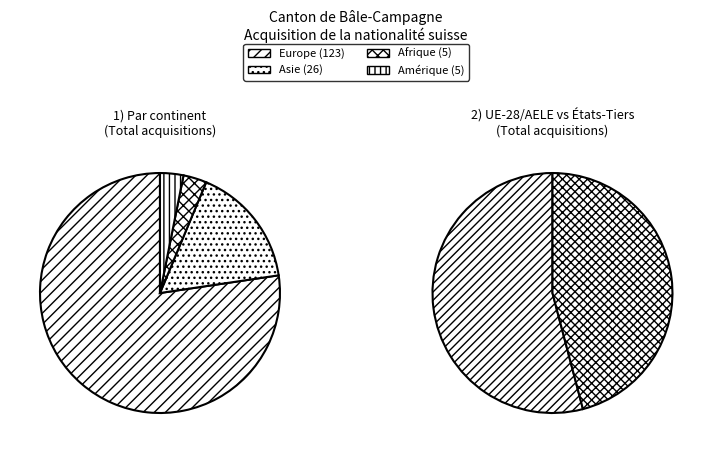

Do Asie and Océanie together represent more than half of the pie?

No